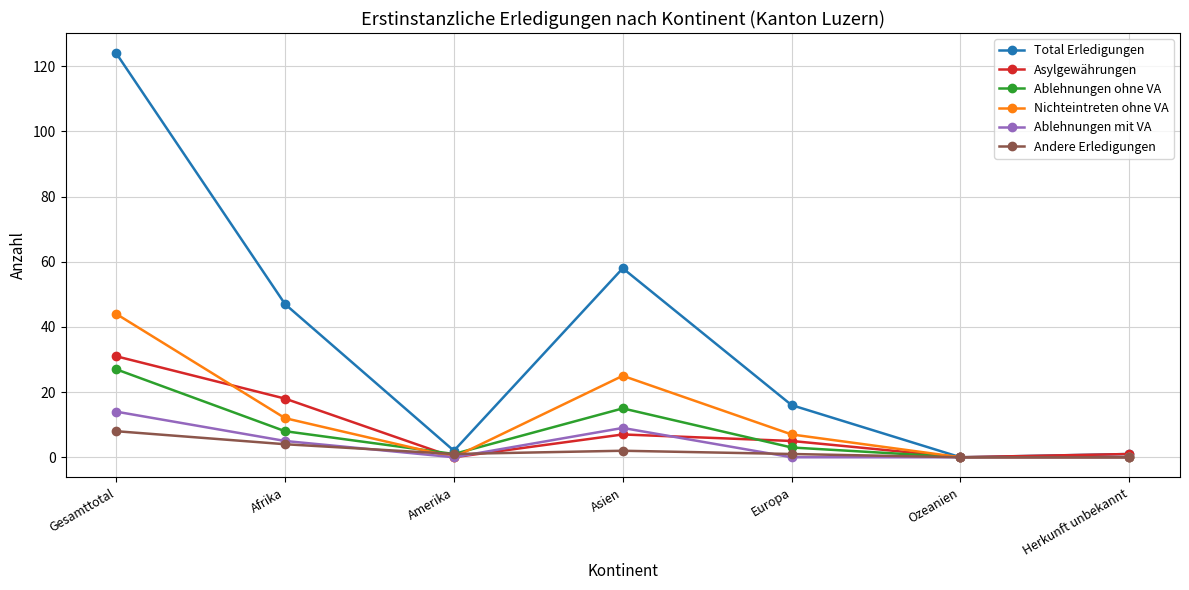

At which category does Asylgewährungen reach its first local valley?

Amerika